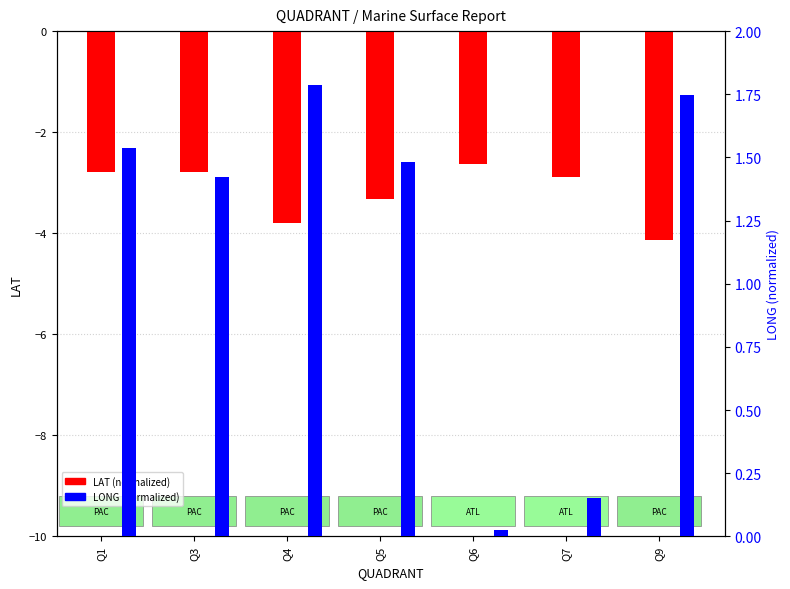

What is the total value across all series at Q7?

-2.7